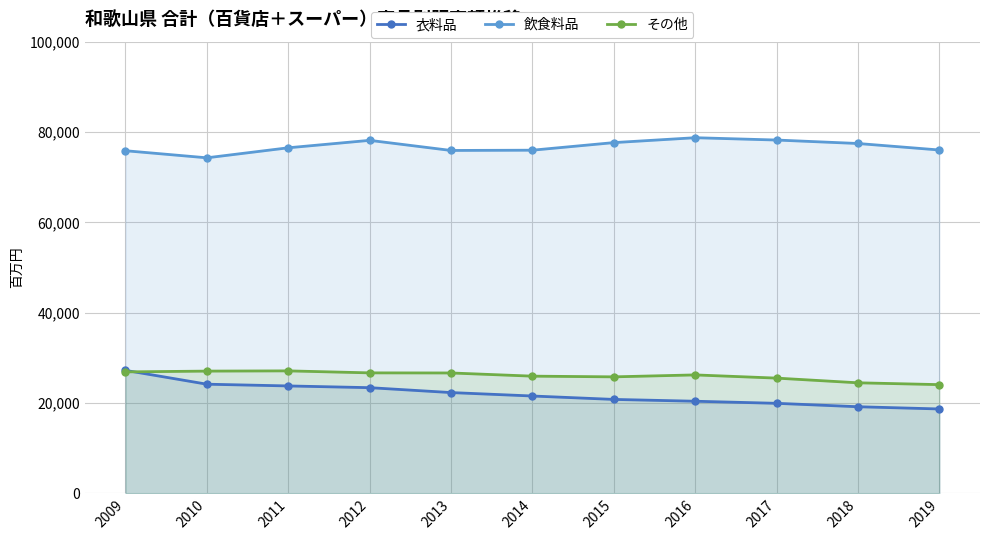

Reading right to left, transcribe all the data shown in this chart.

衣料品: 2019=18678	2018=19171	2017=19927	2016=20389	2015=20791	2014=21547	2013=22307	2012=23392	2011=23776	2010=24161	2009=27222
飲食料品: 2019=76016	2018=77454	2017=78220	2016=78735	2015=77650	2014=75970	2013=75913	2012=78150	2011=76503	2010=74284	2009=75852
その他: 2019=24065	2018=24470	2017=25508	2016=26217	2015=25787	2014=25942	2013=26647	2012=26669	2011=27110	2010=27059	2009=26888